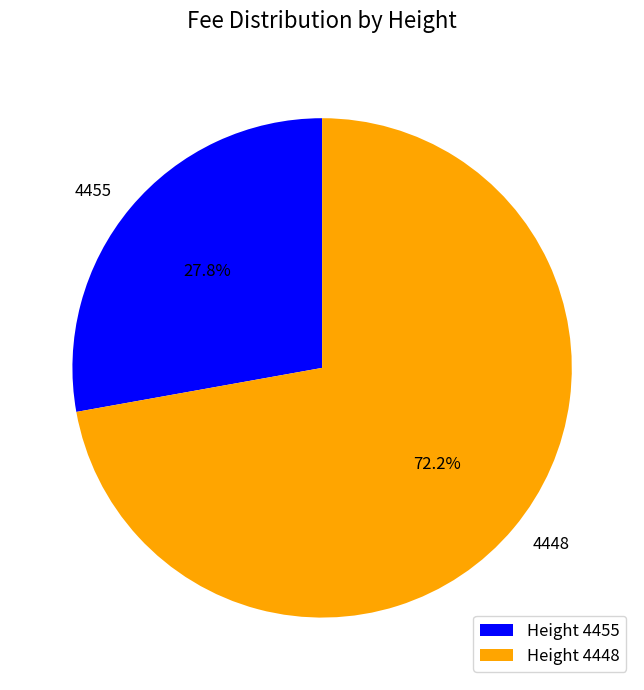

Does 4448 account for over 50% of the chart?

Yes